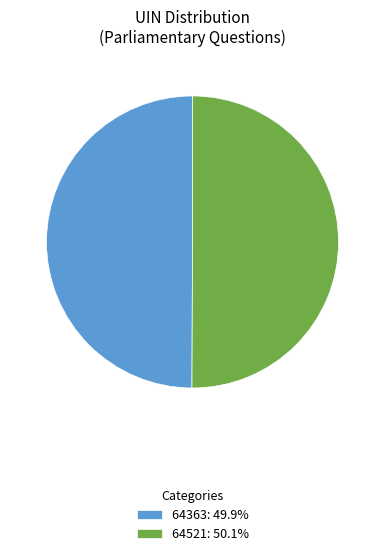

Approximately how many times larger is the value at 64521: 50.1% compared to 64363: 49.9%?

1.0